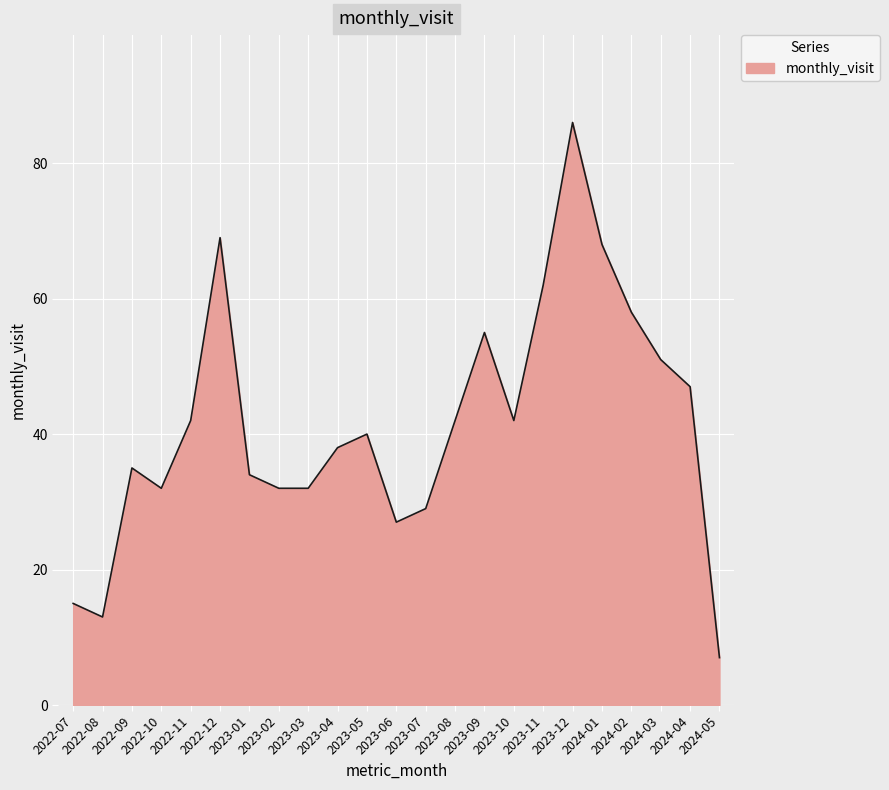

What is the difference between the values at 2023-04 and 2023-05?

2